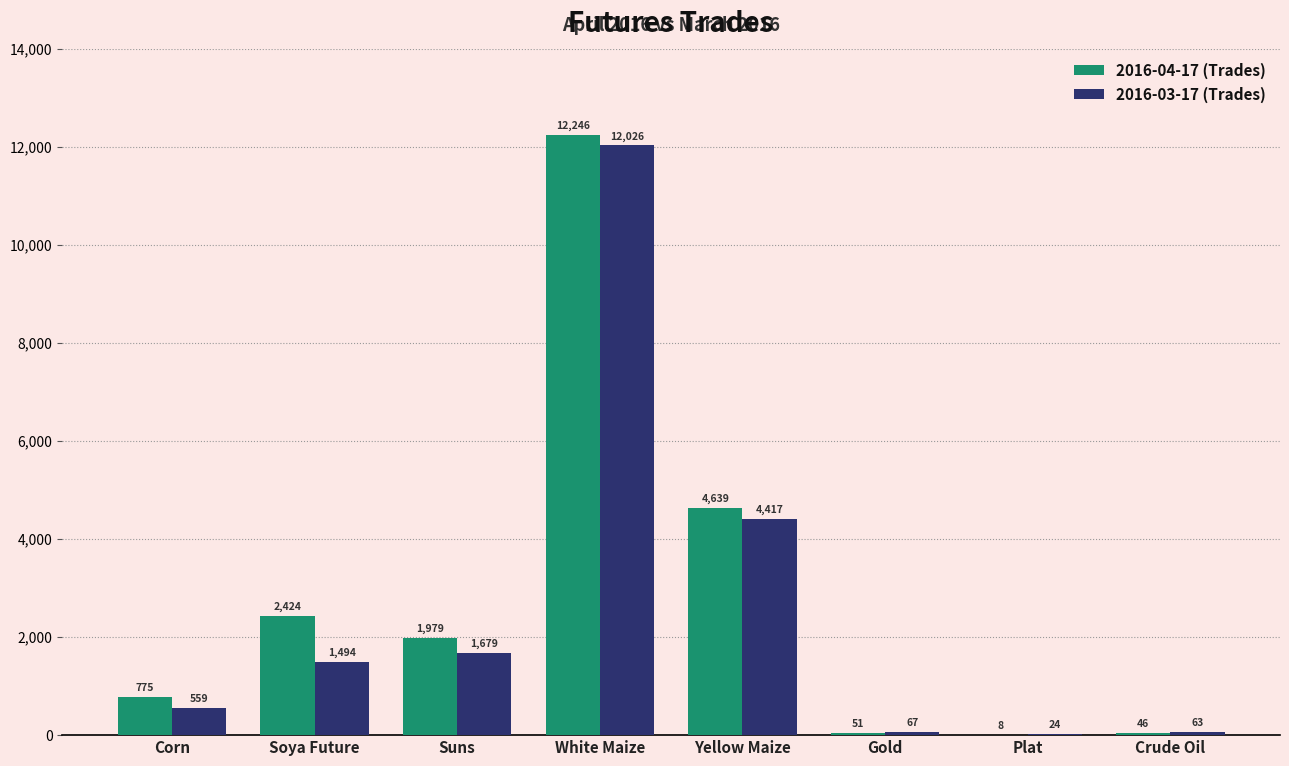

Where is 2016-03-17 (Trades) nearest to the value 6025?

Yellow Maize